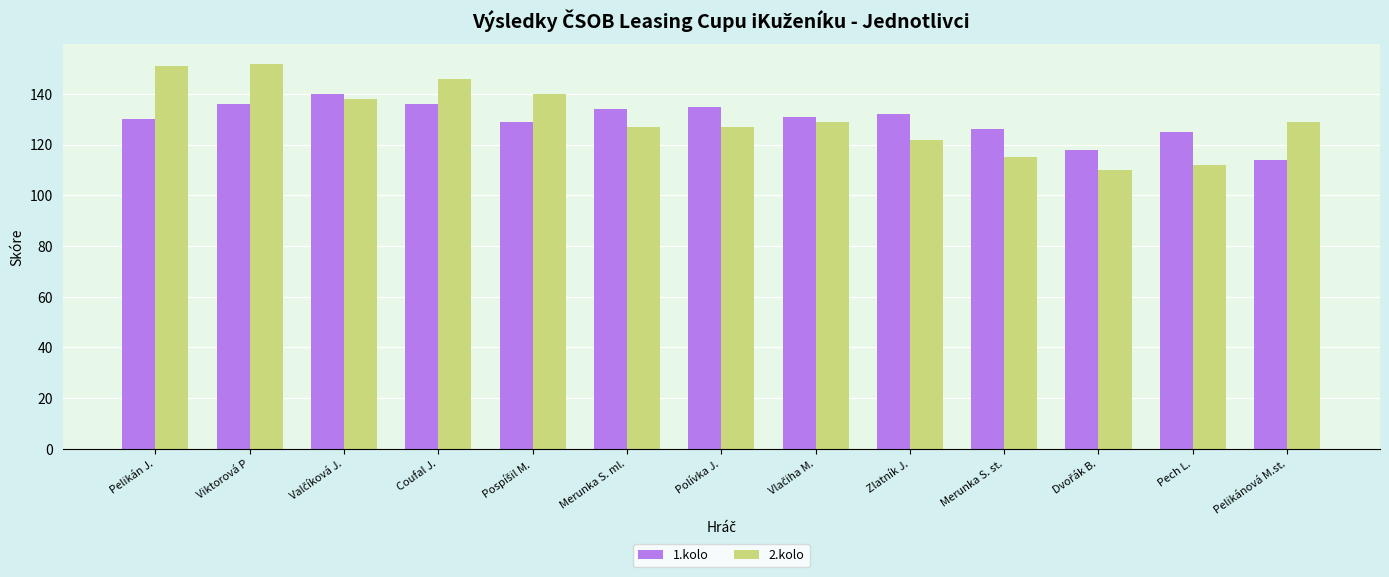

At which category is the sum across all series the highest?

Viktorová P